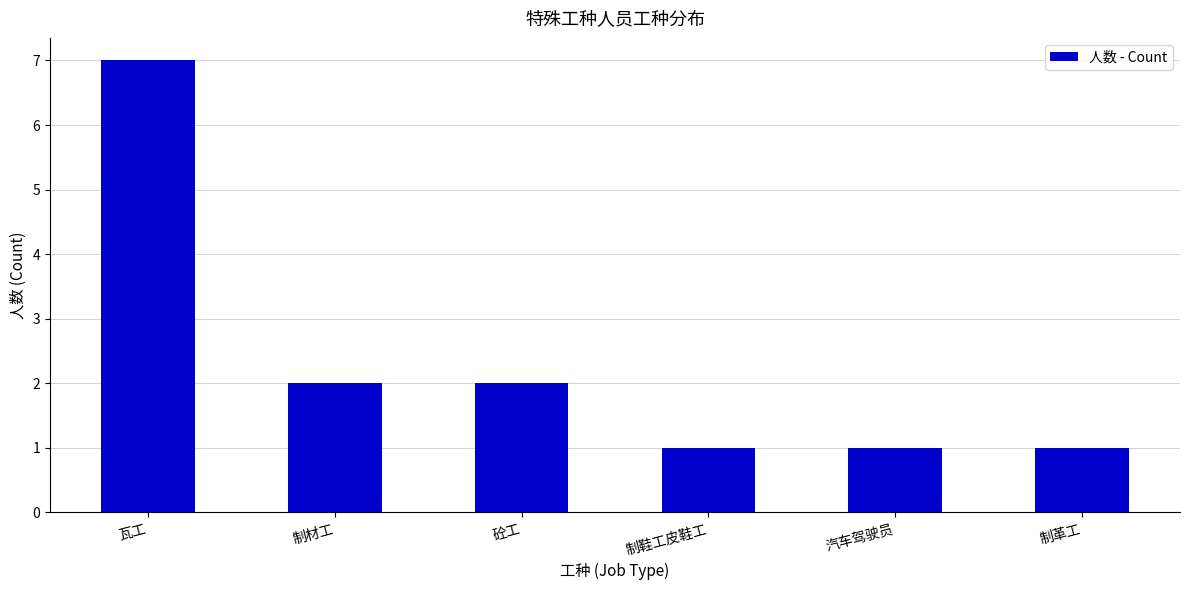

What is the approximate value at 瓦工?

7